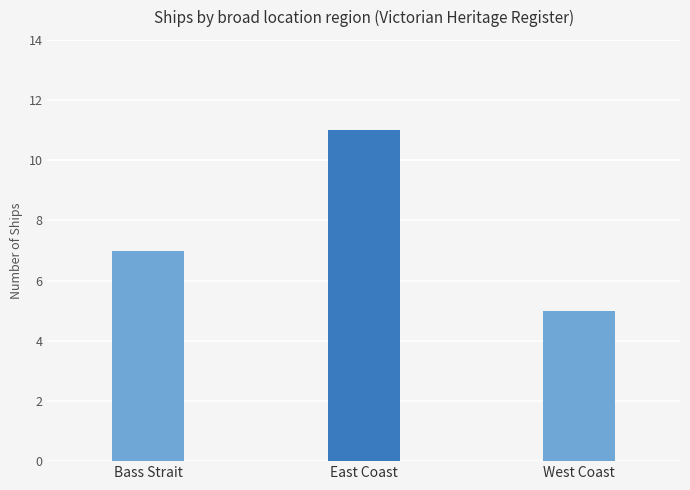

What is the difference between the maximum and minimum values?

6